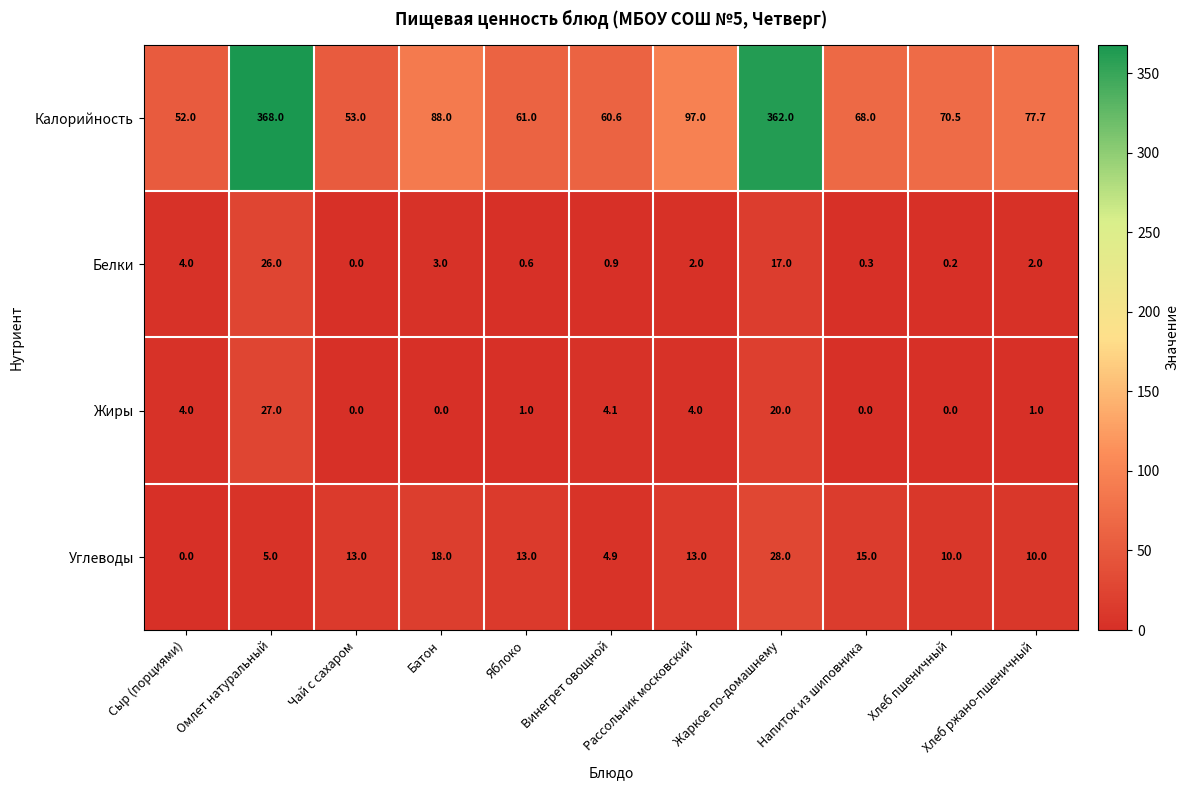

What is the difference between the maximum and minimum values in the Жиры series?

27.0